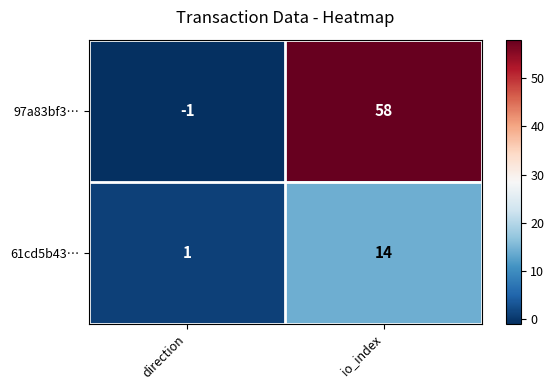

Which label corresponds to the smallest value in the chart?

direction